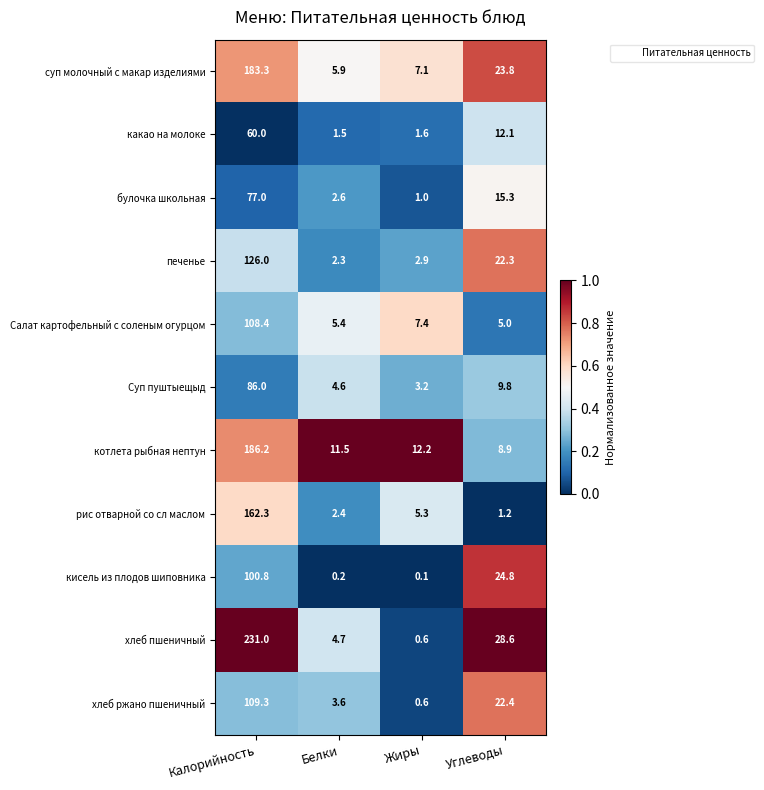

Where is котлета рыбная нептун nearest to the value 97?

Жиры